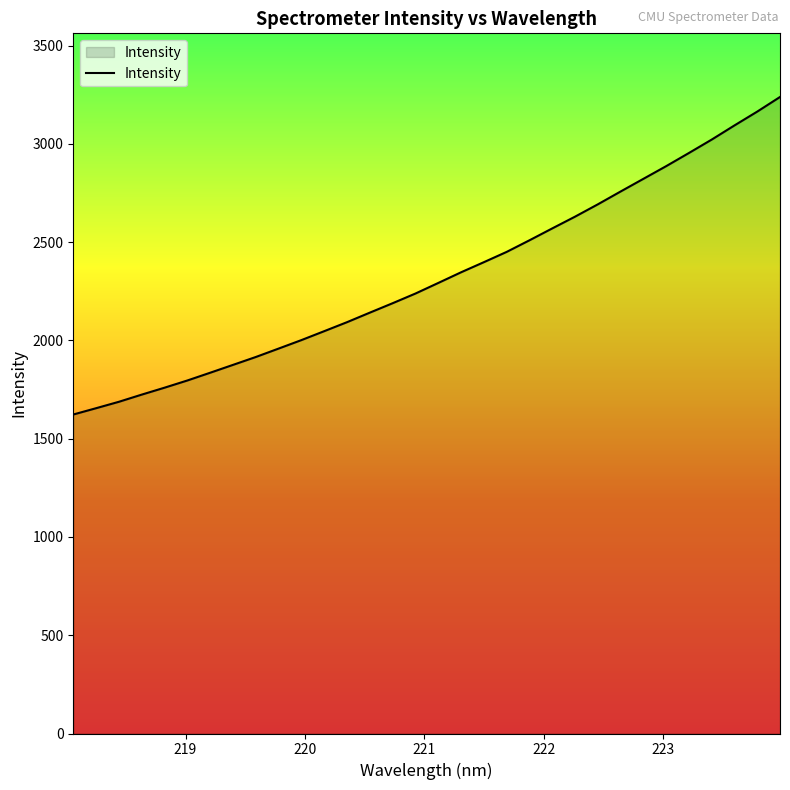

Reading right to left, list all the values displayed in this chart.

3238.5	3164.2	3093.9	3021.8	2953.6	2886.6	2822.0	2757.6	2692.3	2629.6	2569.8	2509.4	2450.3	2398.0	2346.6	2292.3	2238.5	2189.3	2141.4	2092.9	2047.1	2001.7	1958.5	1915.7	1875.6	1835.6	1796.2	1759.5	1724.3	1687.8	1655.1	1623.0